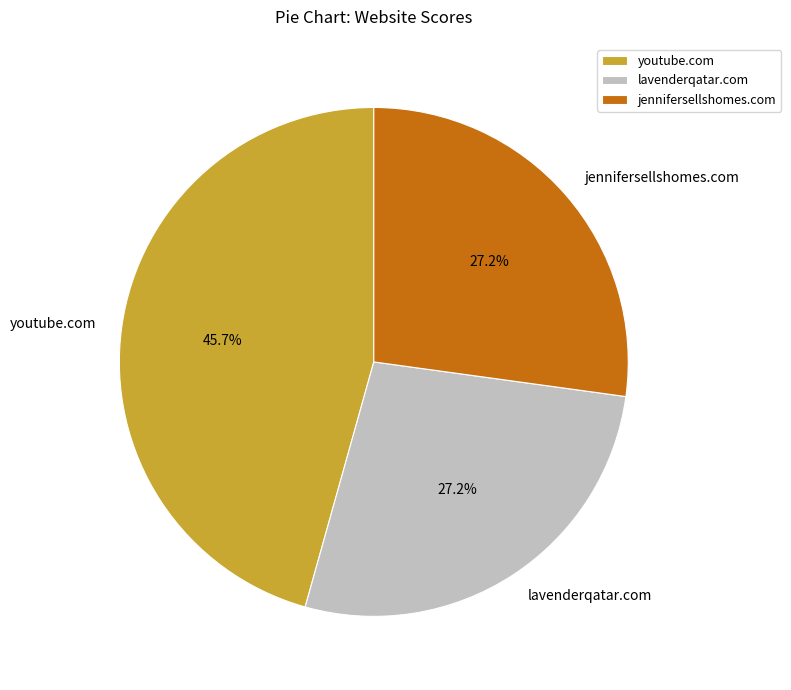

Is the sum of youtube.com and lavenderqatar.com greater than half?

Yes